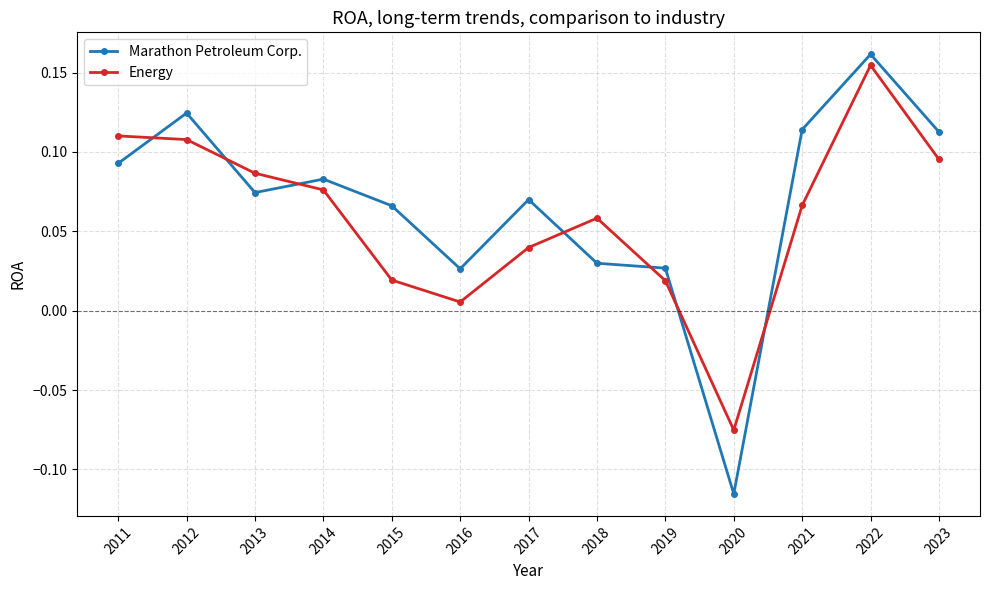

List the series in order of their overall mean, highest first.

Marathon Petroleum Corp., Energy